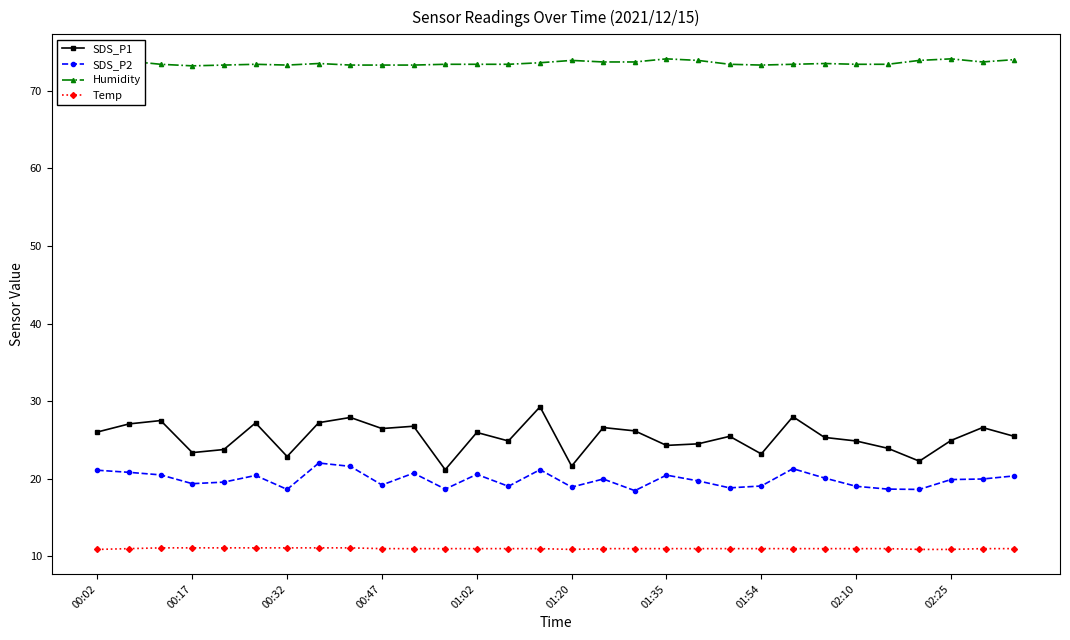

True or false: SDS_P1 has more than 2 points higher than both neighbors.

True